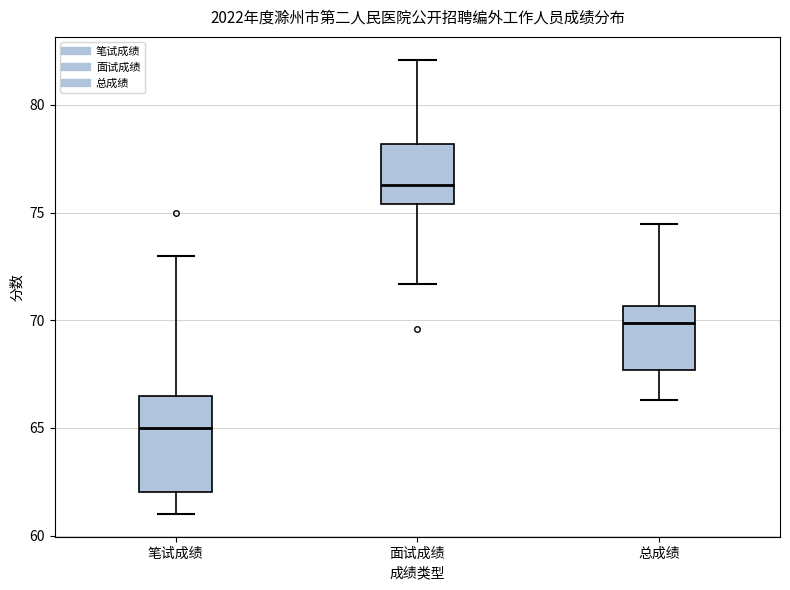

Reading left to right, transcribe this box plot: for each box, give where its median line is, the range the box spans, and where its two whiskers end, as read against the y-axis. The values are not printed on the chart, so give them approximately, as read against the axis.

笔试成绩: median 65.0, box 62.0 to 66.5, whiskers 61.0 to 73.0
面试成绩: median 76.5, box 75.5 to 78.0, whiskers 71.5 to 82.0
总成绩: median 70.0, box 67.5 to 70.5, whiskers 66.5 to 74.5